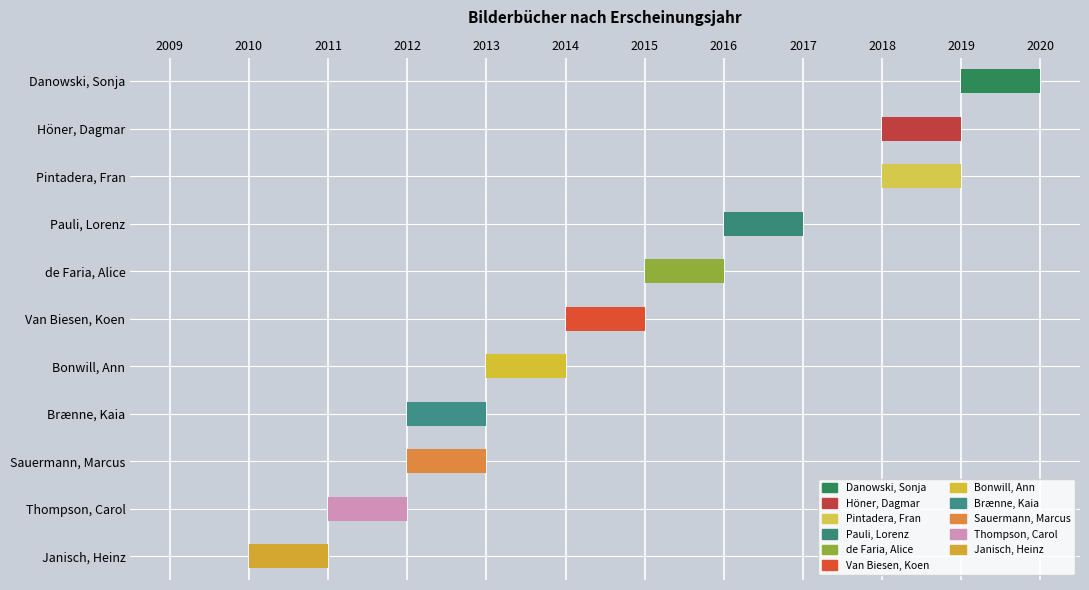

Approximately how many times larger is the value at Van Biesen, Koen compared to Pintadera, Fran?

1.0